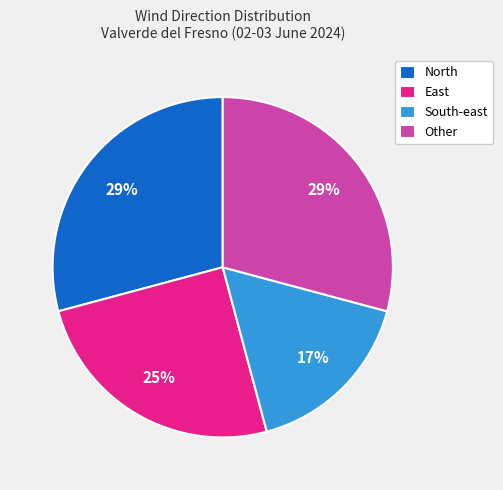

True or false: South-east accounts for 17% of the total.

True